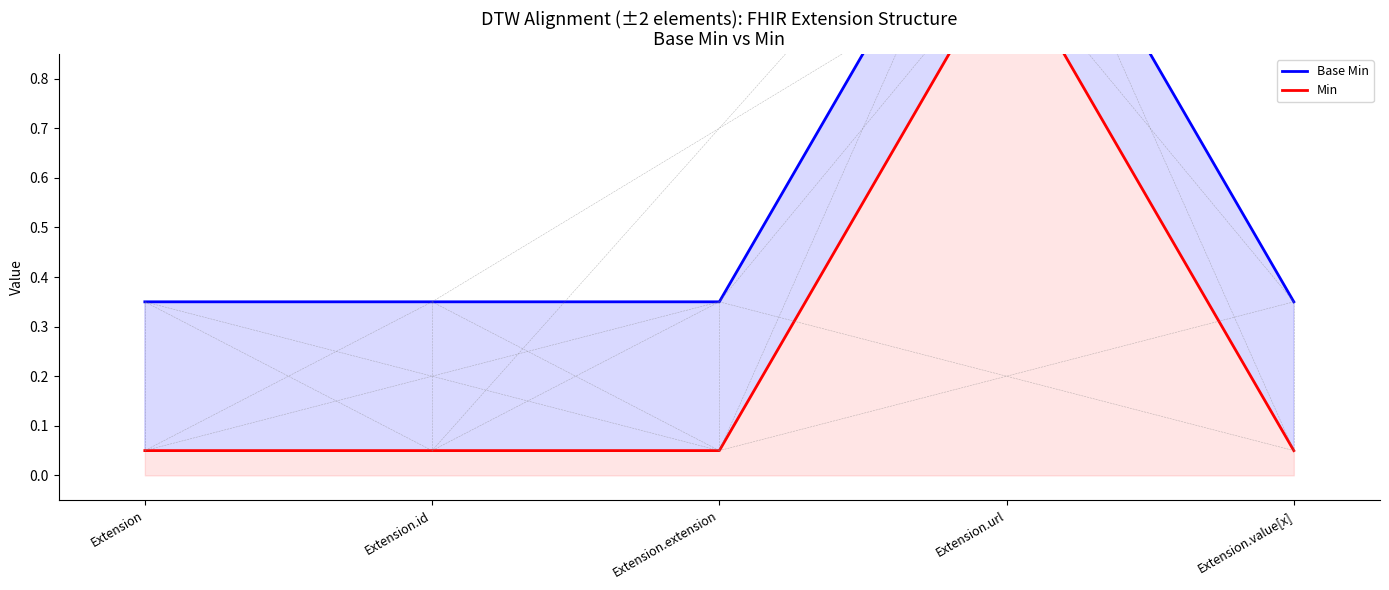

Reading right to left, transcribe all the data shown in this chart.

Base Min: 0.3	1.4	0.3	0.3	0.3
Min: 0.1	1.1	0.1	0.1	0.1